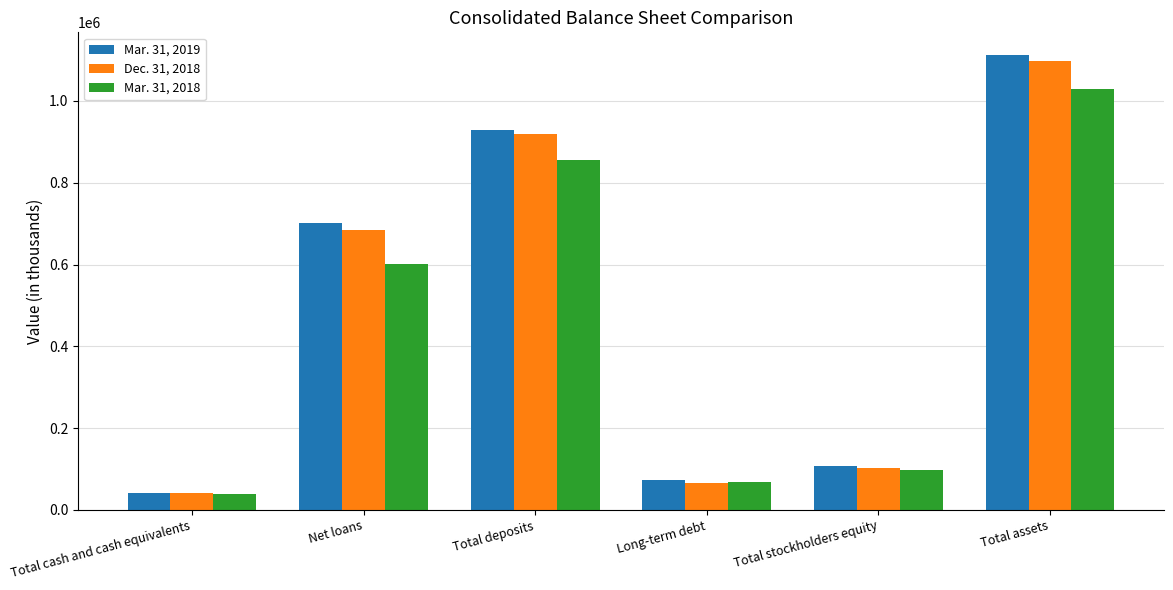

What is the value of the Mar. 31, 2019 bar at the 1st from the left?

40425